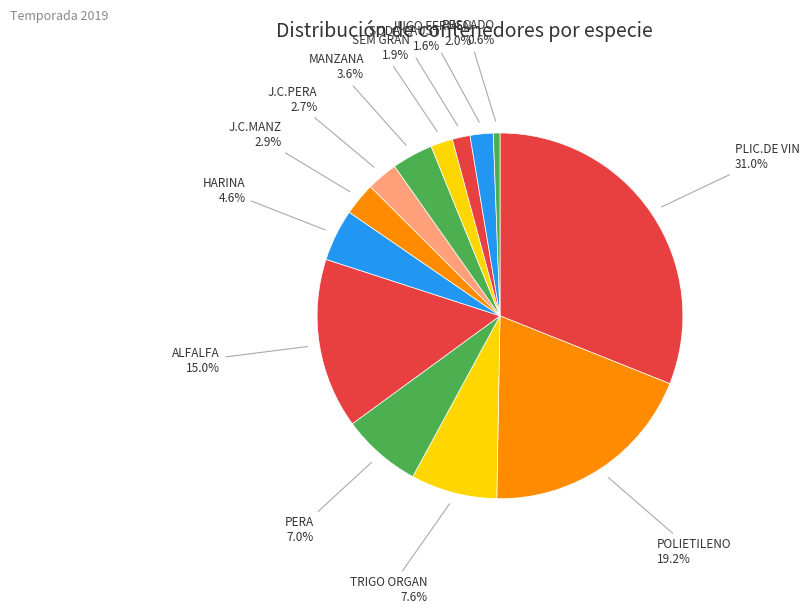

How many slices are in this pie chart?

13